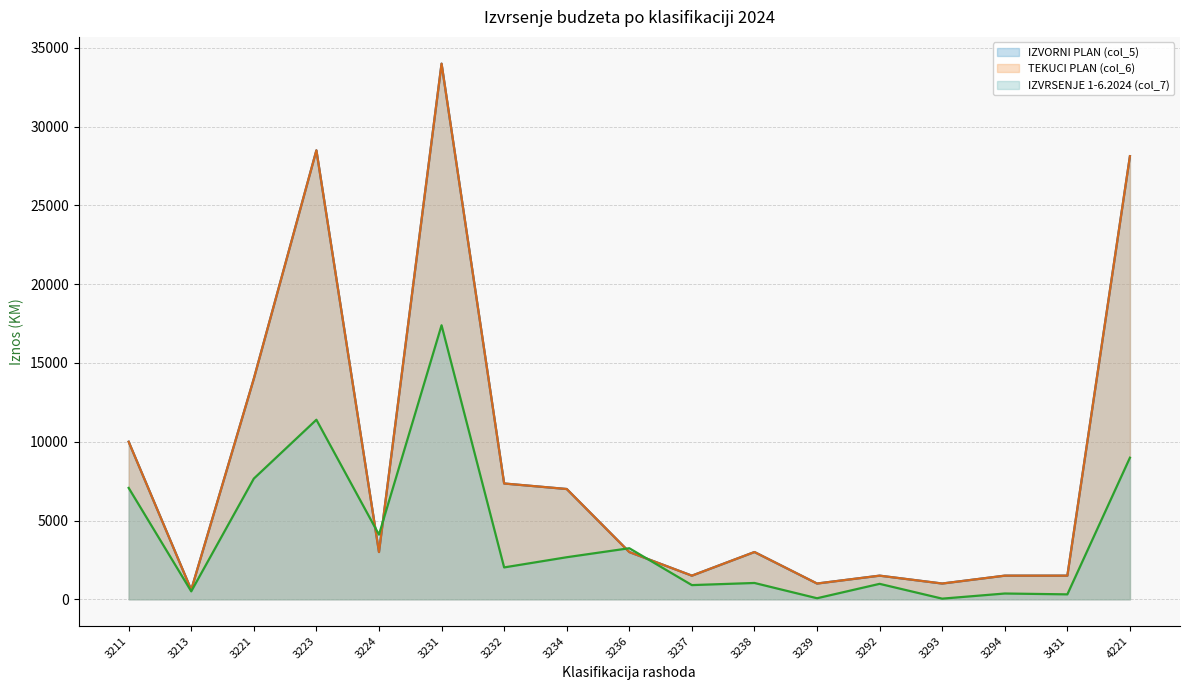

List the labels in order of IZVRSENJE 1-6.2024 (col_7) value, smallest first.

3293, 3239, 3431, 3294, 3213, 3237, 3292, 3238, 3232, 3234, 3236, 3224, 3211, 3221, 4221, 3223, 3231